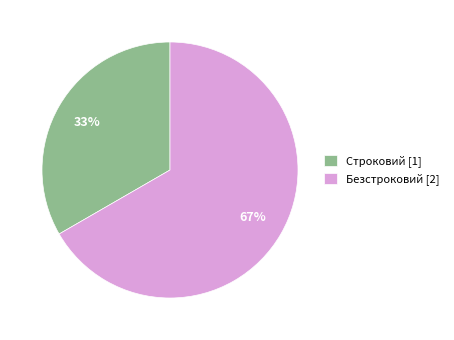

How many segments does this pie chart have?

2